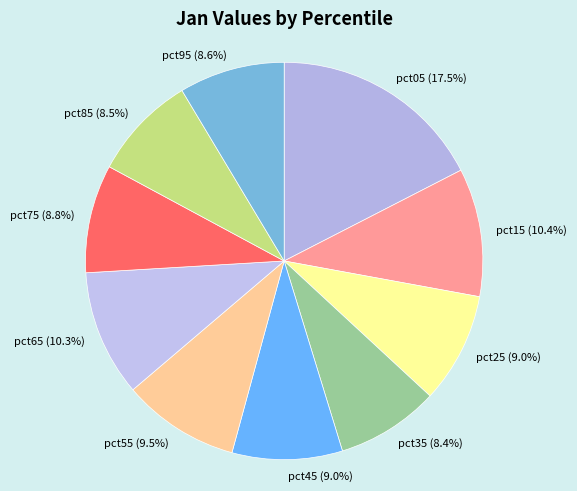

How many slices are in this pie chart?

10